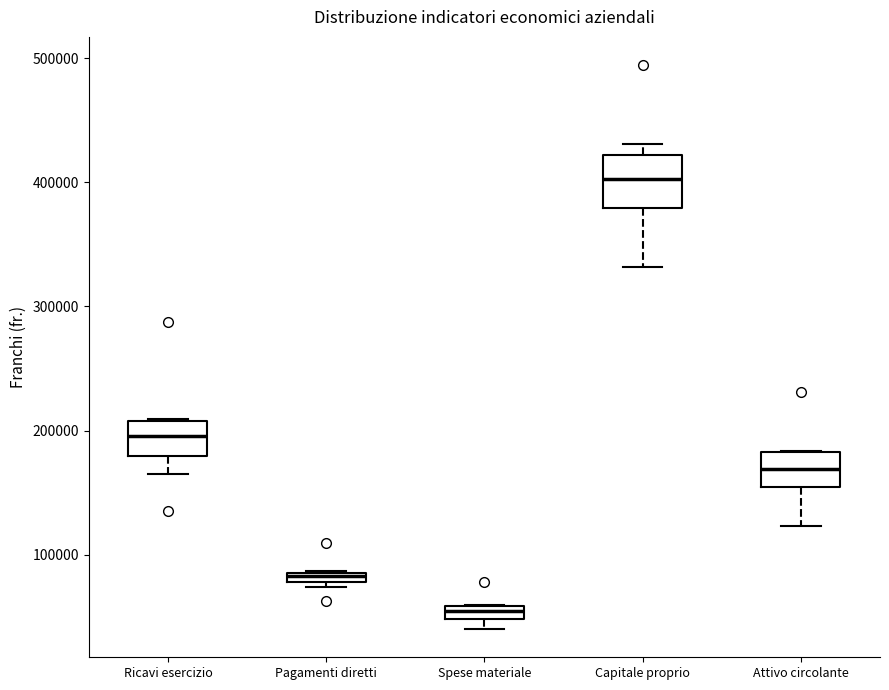

Where is the upper edge of the box for Pagamenti diretti on the y-axis? The values are not printed on the chart, so give them approximately, as read against the axis.

90000